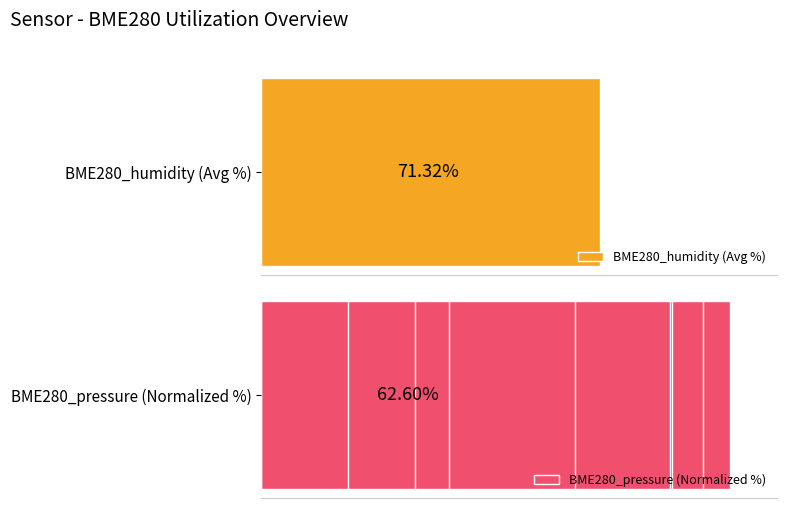

Which series has the widest spread of values?

BME280_pressure (Normalized %)